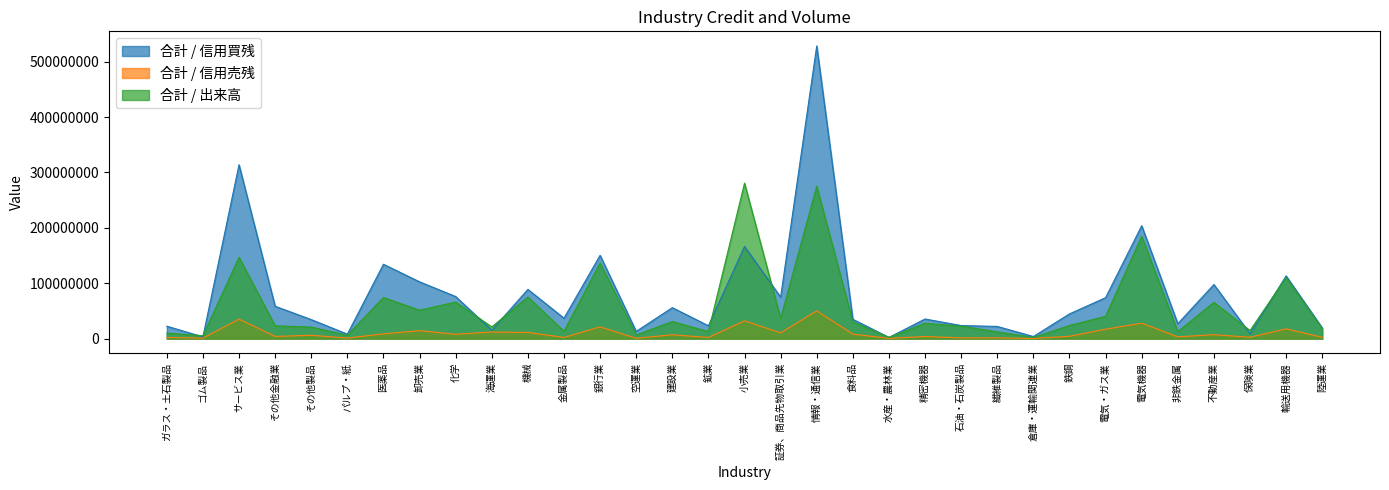

What is the label of the 28th point from the left?

電気機器